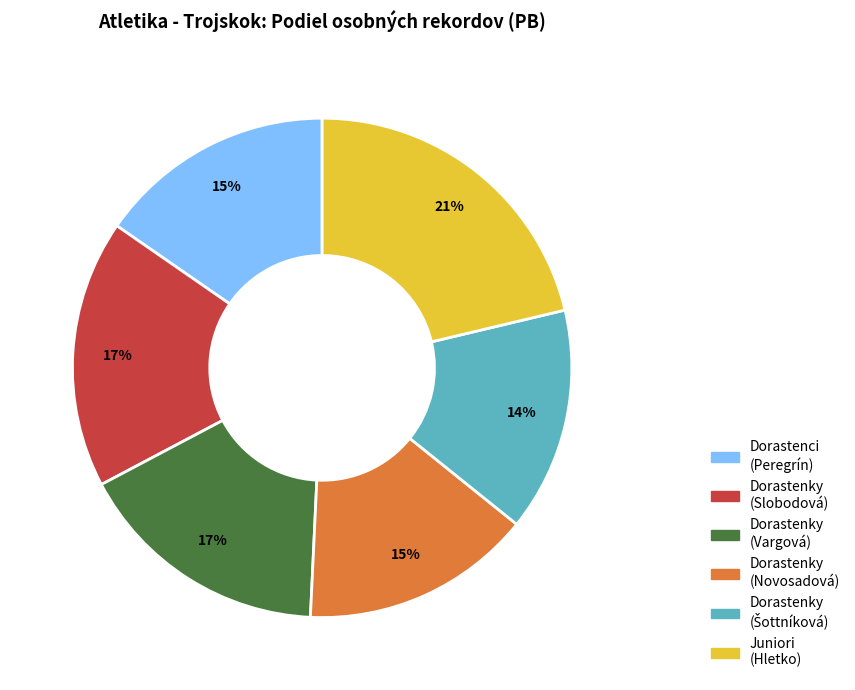

Does any single category account for the majority?

No